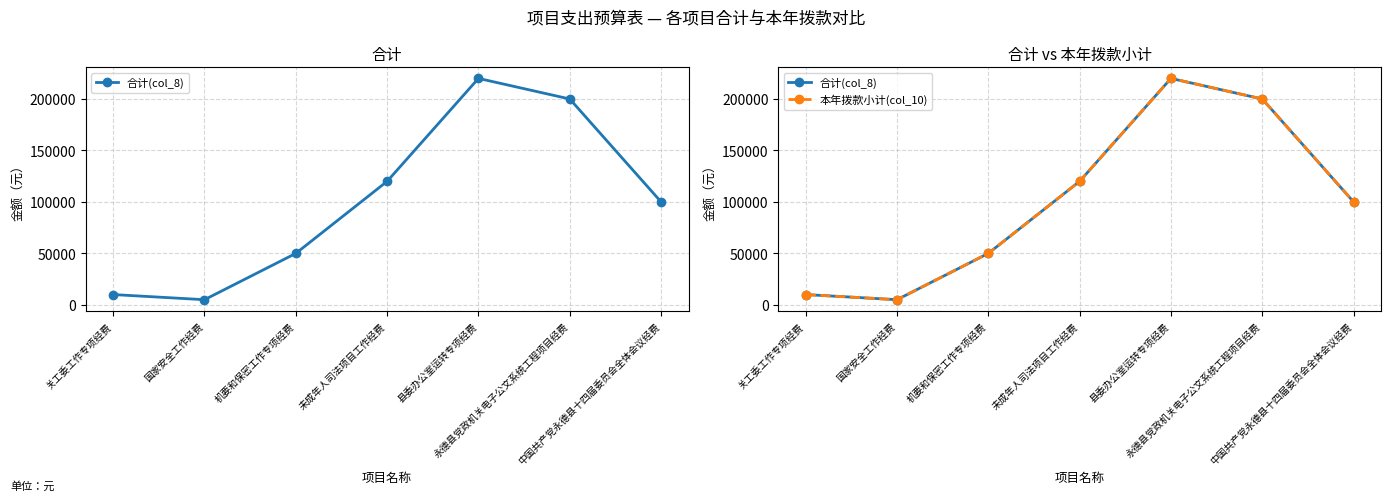

True or false: 本年拨款小计(col_10) and 合计(col_8) intersect in this chart.

False